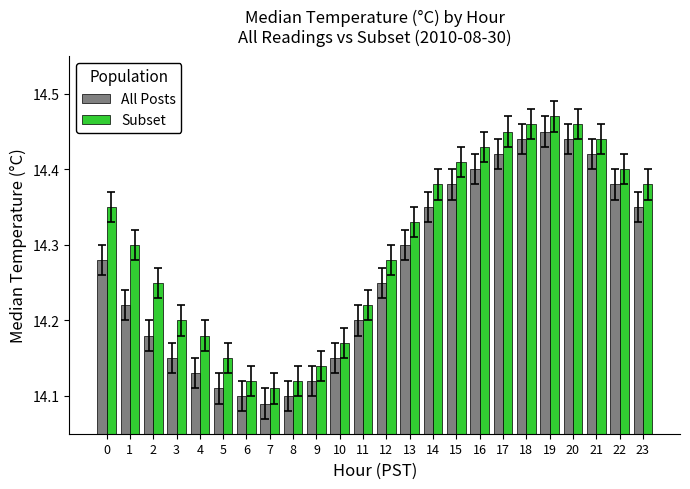

At which category is the sum across all series the highest?

19